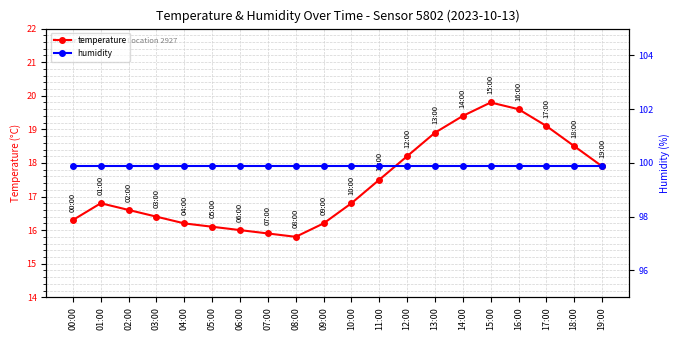

The value of temperature at 06:00 is 16.0. True or false?

True